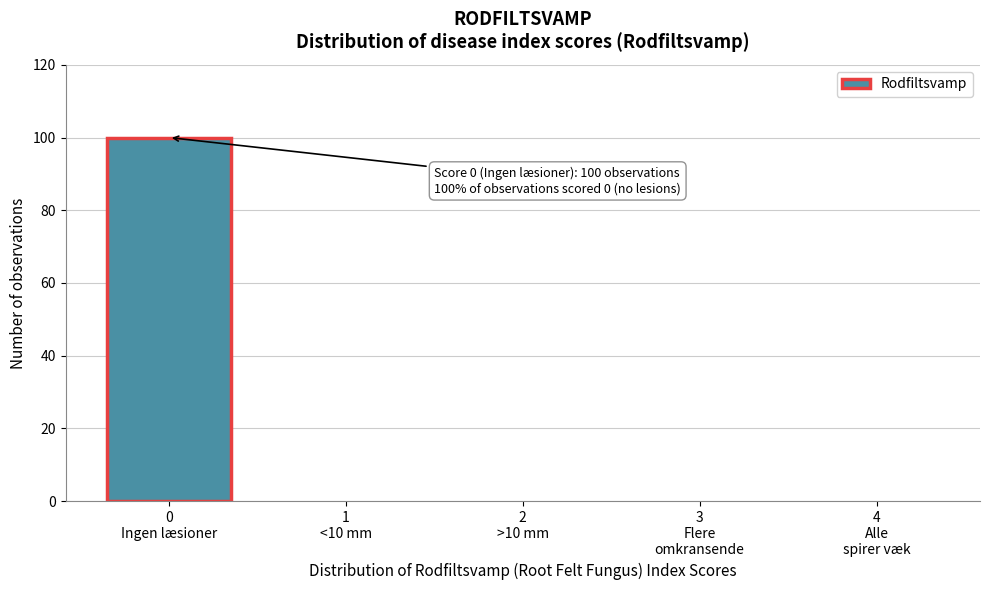

What is the sum of all values?

100